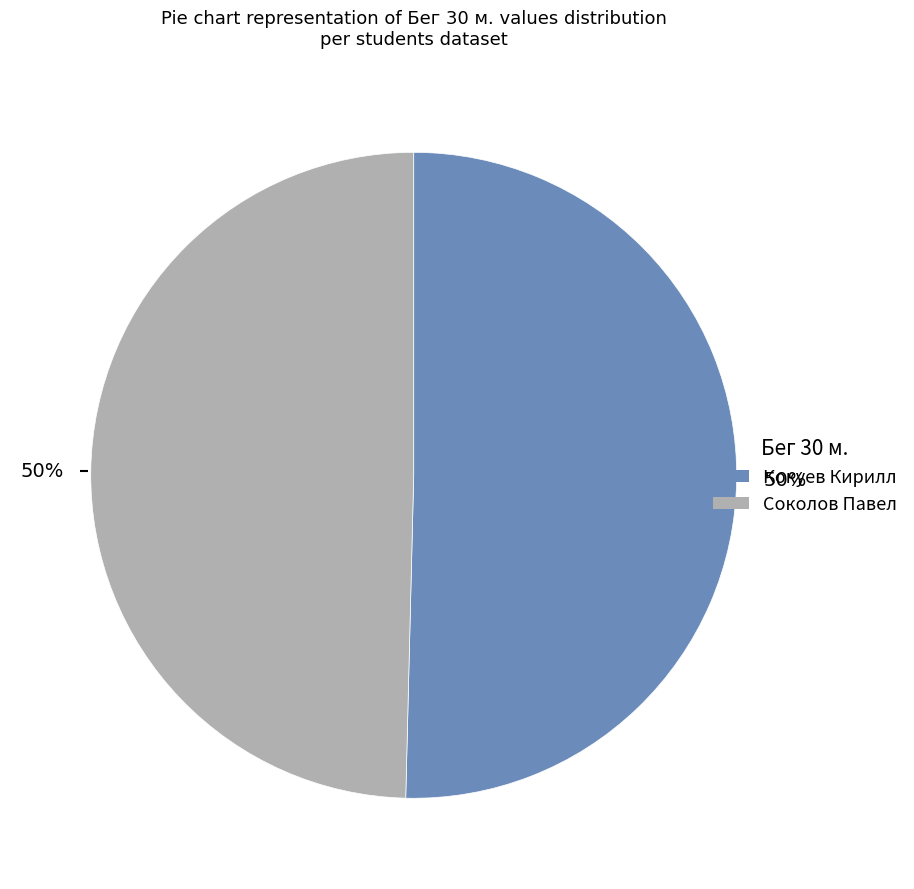

To the nearest percent, what portion does Соколов Павел represent?

50%